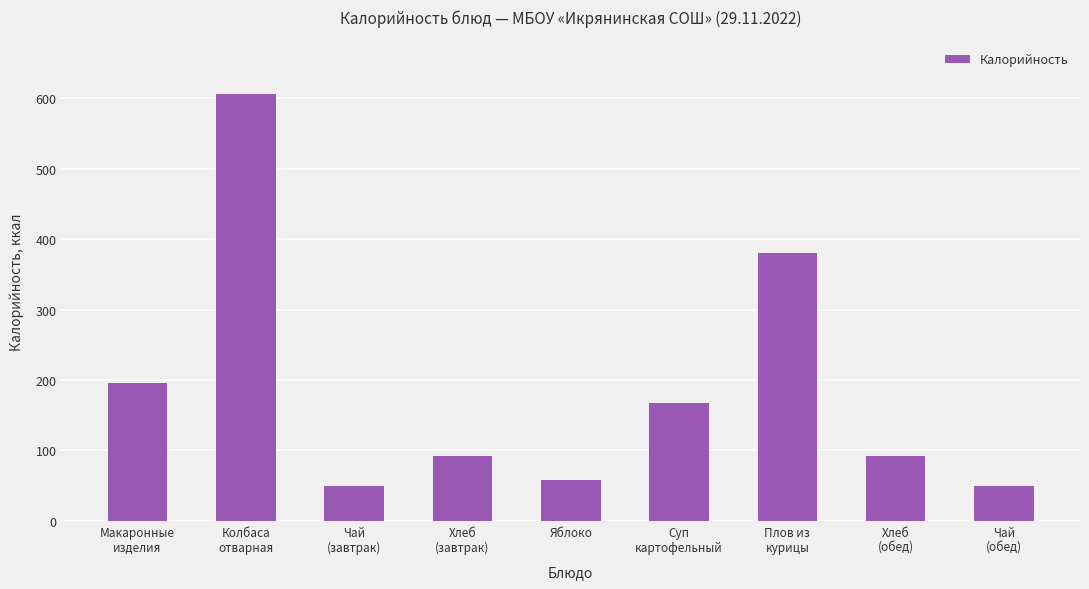

Where is the data nearest to the value 327?

Плов из
курицы